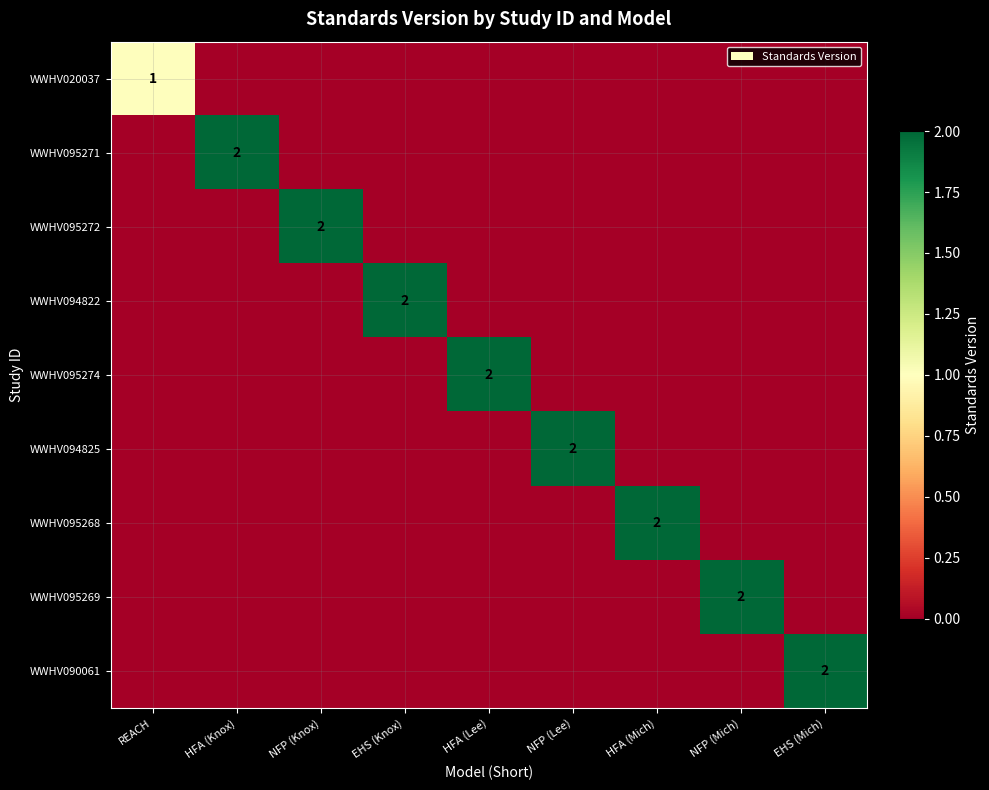

The value of WWHV095272 at NFP (Knox) is 2. True or false?

True